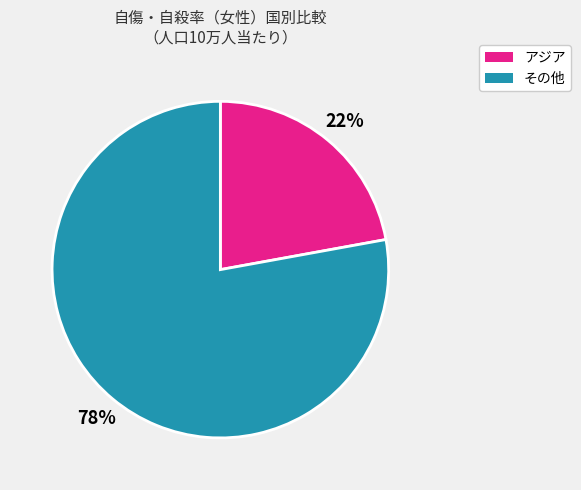

To the nearest percent, what is the average slice percentage?

50%